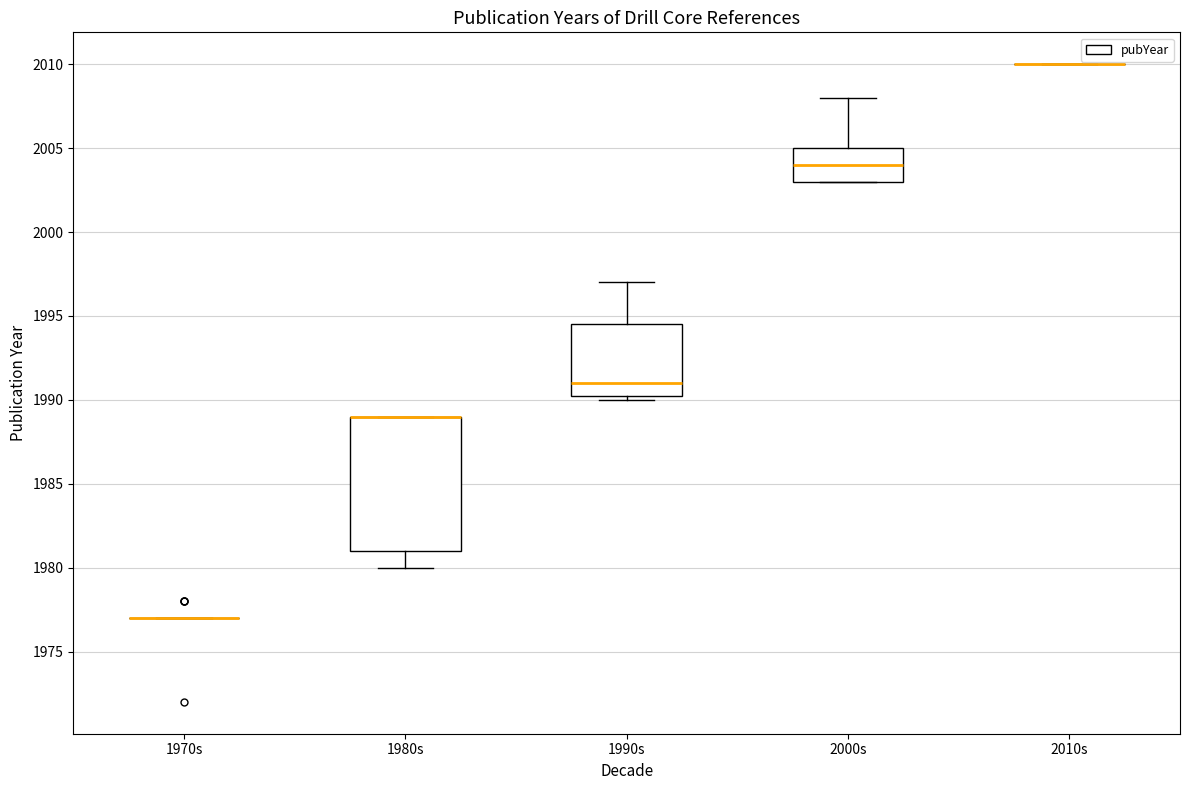

Comparing the boxes themselves (not the whiskers), which one is the tallest?

1980s